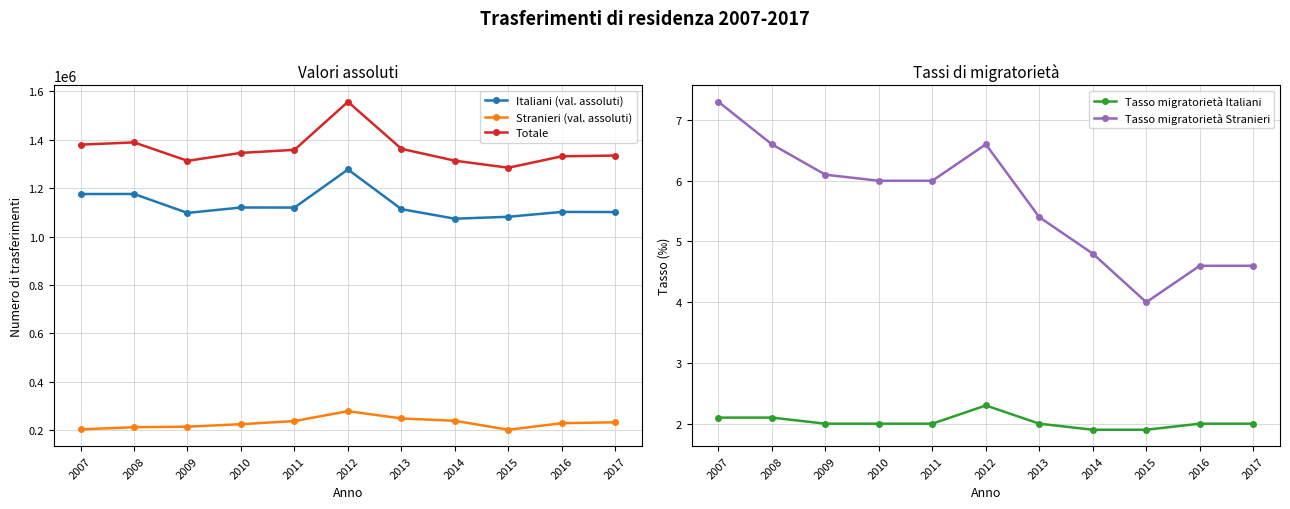

Reading right to left, list all the values displayed in this chart.

Italiani (val. assoluti): 1101319.0	1101791.0	1081744.0	1073757.0	1113155.0	1276940.0	1119683.0	1120005.0	1097586.0	1175893.0	1175628.0
Stranieri (val. assoluti): 233203.0	229589.0	202457.0	239419.0	249144.0	279387.0	238354.0	225461.0	215177.0	212854.0	203903.0
Totale: 1334522.0	1331380.0	1284201.0	1313176.0	1362299.0	1556327.0	1358037.0	1345466.0	1312763.0	1388747.0	1379531.0
Tasso migratorietà Italiani: 2.0	2.0	1.9	1.9	2.0	2.3	2.0	2.0	2.0	2.1	2.1
Tasso migratorietà Stranieri: 4.6	4.6	4.0	4.8	5.4	6.6	6.0	6.0	6.1	6.6	7.3